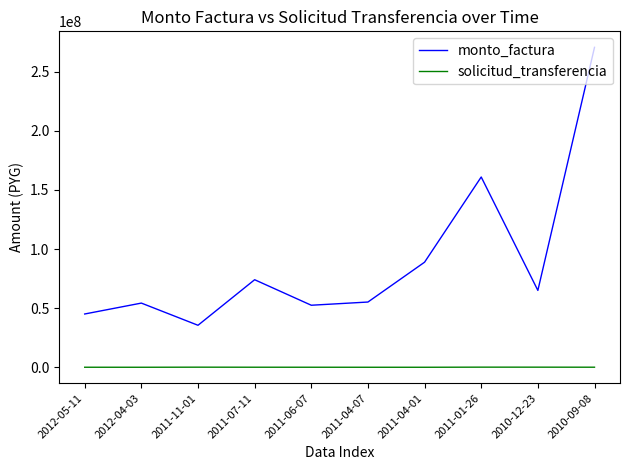

At 2010-09-08, list the series in order from smallest to largest.

solicitud_transferencia, monto_factura